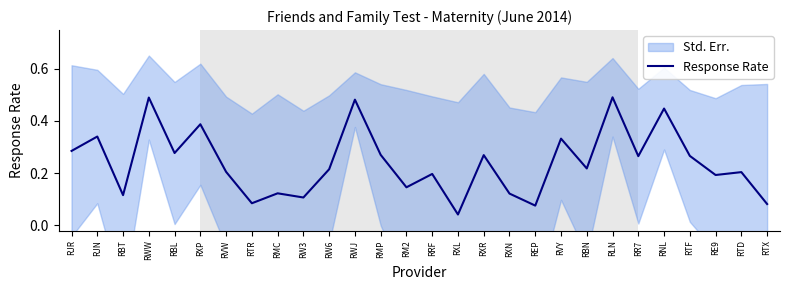

True or false: the data shows 0.2 at RW6.

True